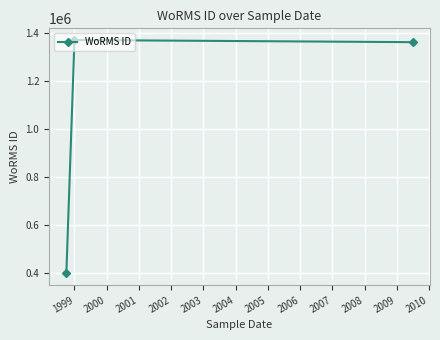

What is the sum of all values?

3127540